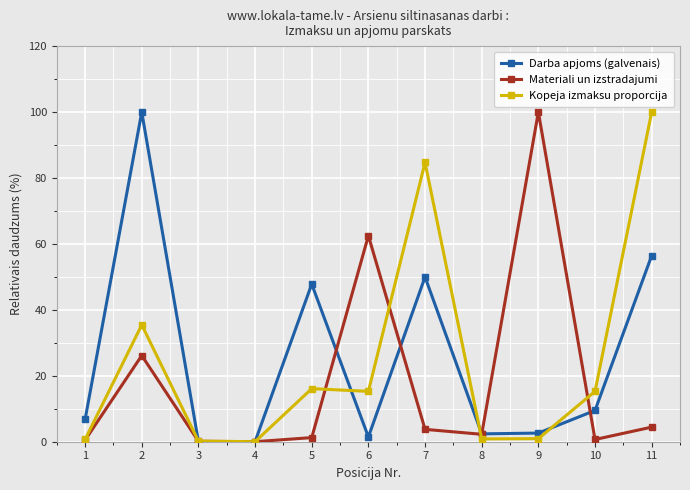

At 10, list the series in order from largest to smallest.

Kopeja izmaksu proporcija, Darba apjoms (galvenais), Materiali un izstradajumi